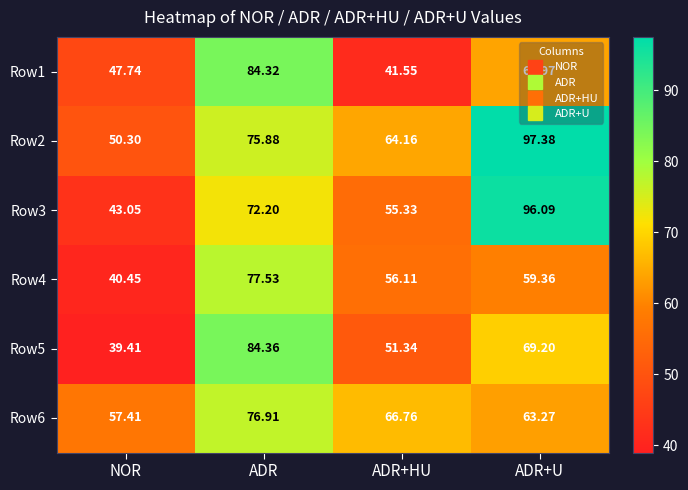

At which label does Row2 first exceed 75?

ADR